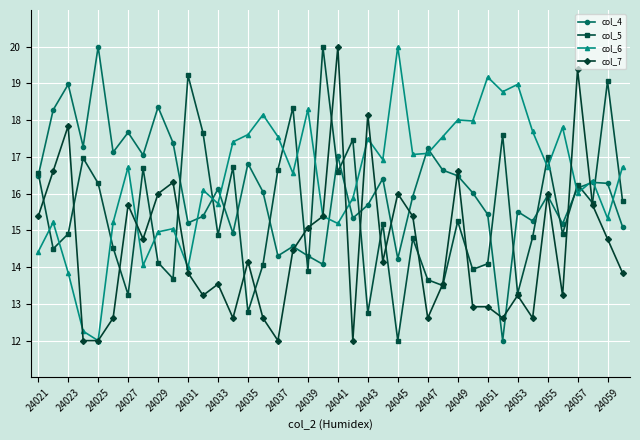

What are all the series names shown in the legend?

col_4, col_5, col_6, col_7